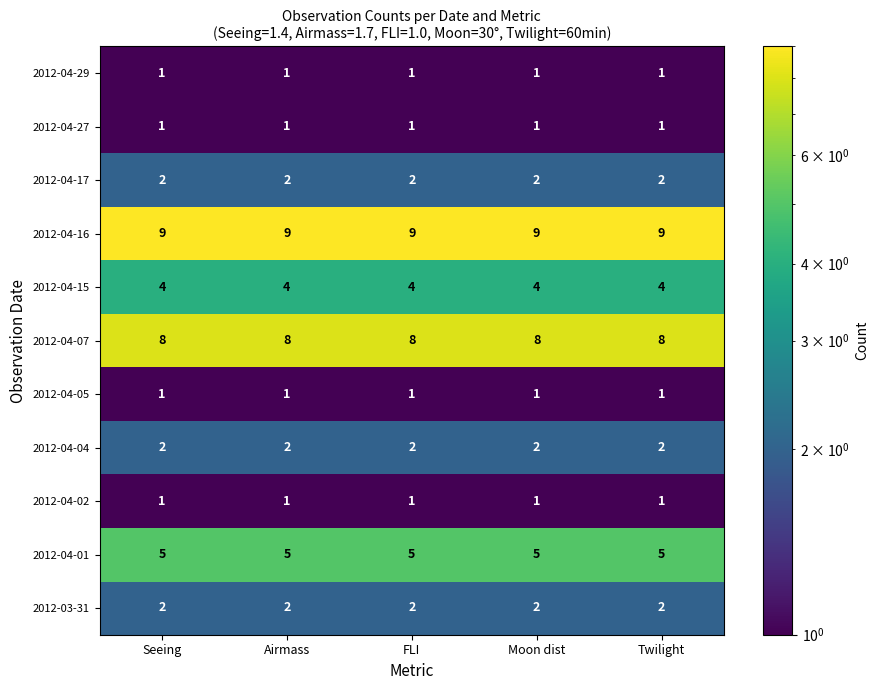

Which series has the largest total across all categories?

2012-04-16